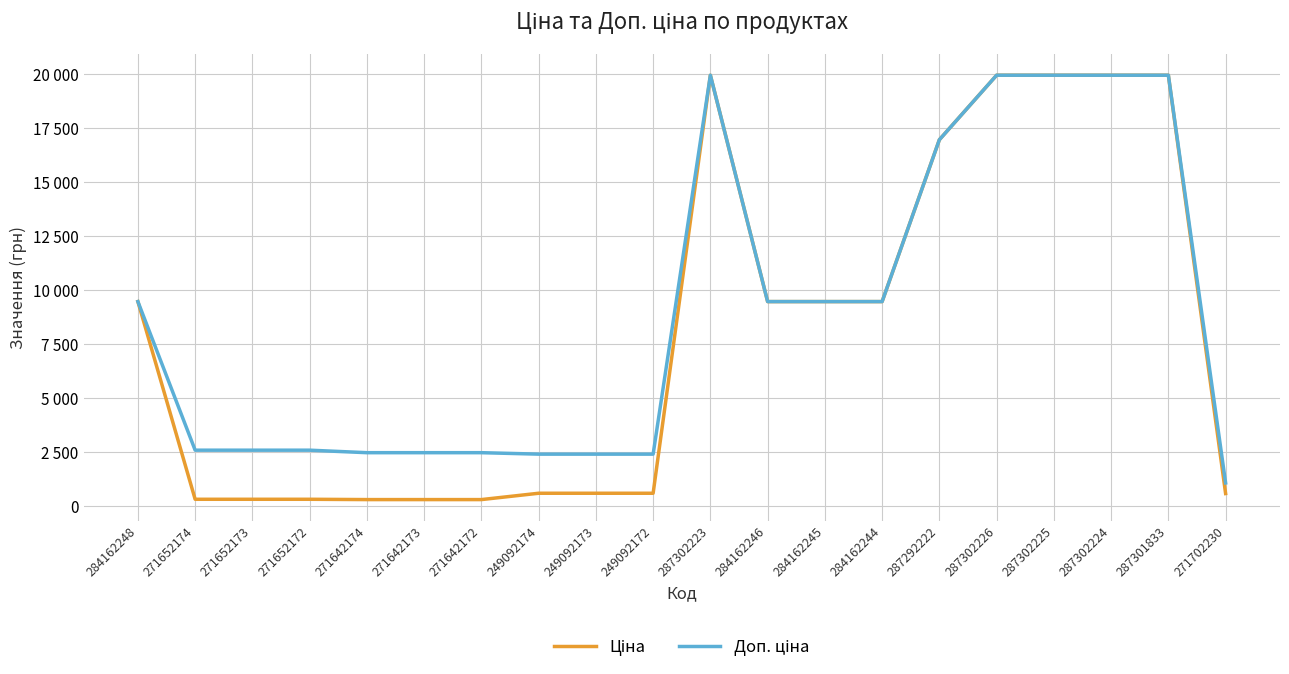

What is the difference between the maximum and minimum values in the Доп. ціна series?

18882.5